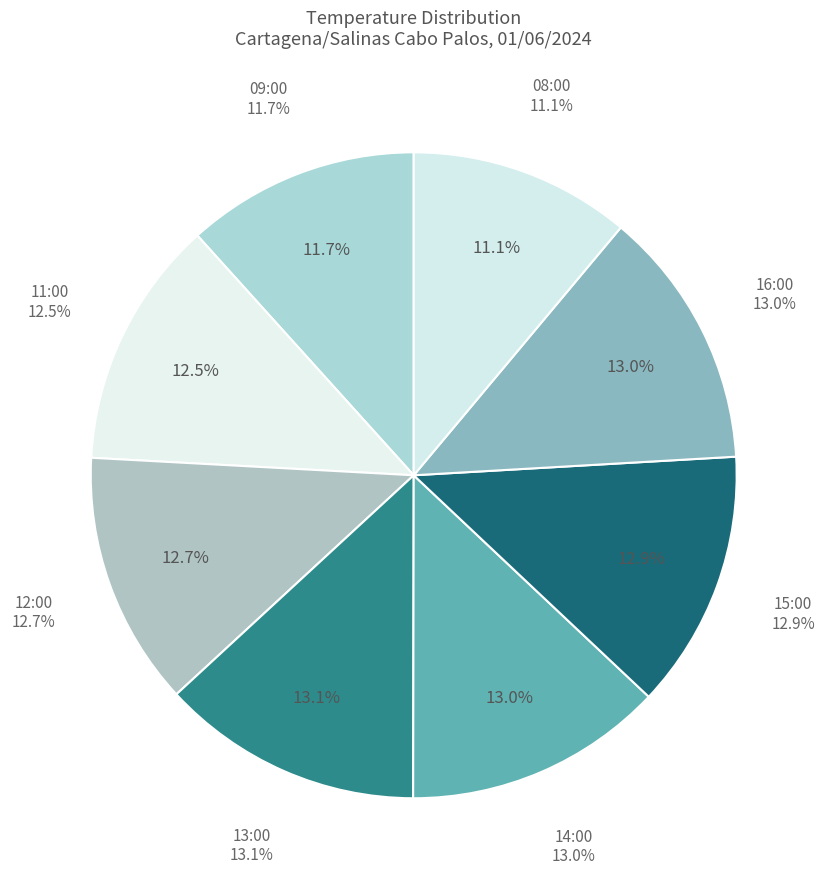

How many slices are in this pie chart?

8